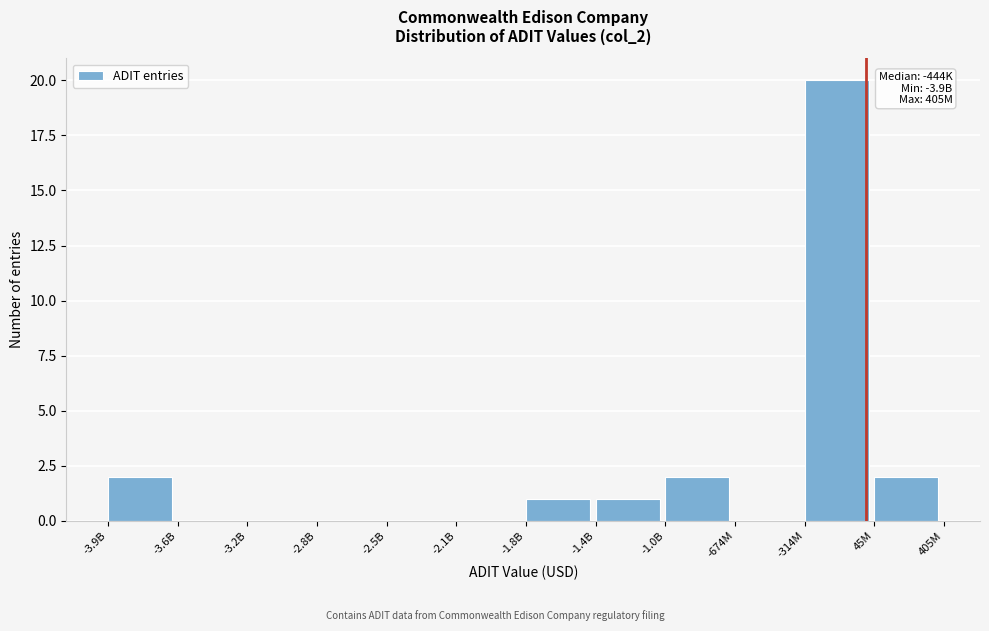

Reading right to left, transcribe all the data shown in this chart.

45M=2	-314M=20	-674M=0	-1.0B=2	-1.4B=1	-1.8B=1	-2.1B=0	-2.5B=0	-2.8B=0	-3.2B=0	-3.6B=0	-3.9B=2